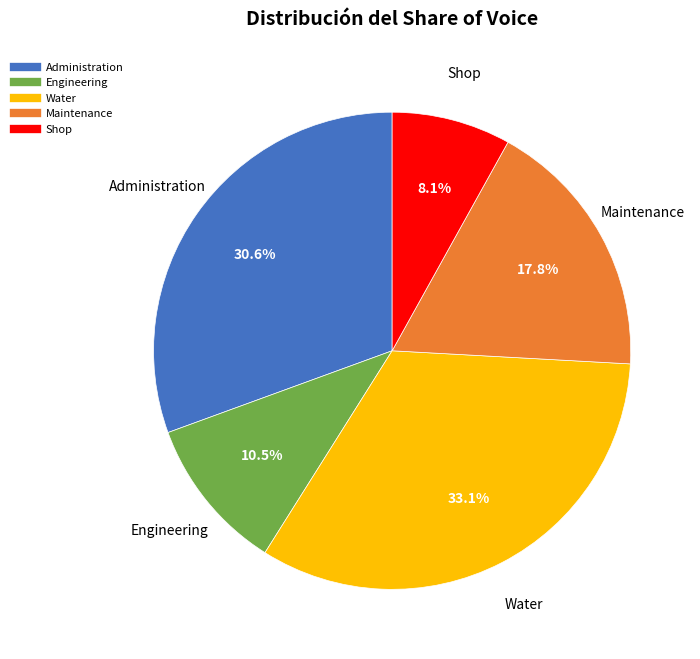

Does any single category account for the majority?

No